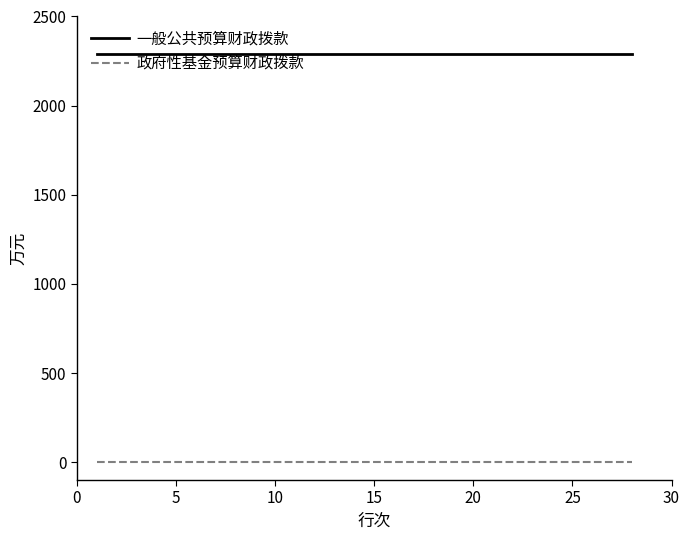

List the series in order of their overall mean, lowest first.

政府性基金预算财政拨款, 一般公共预算财政拨款